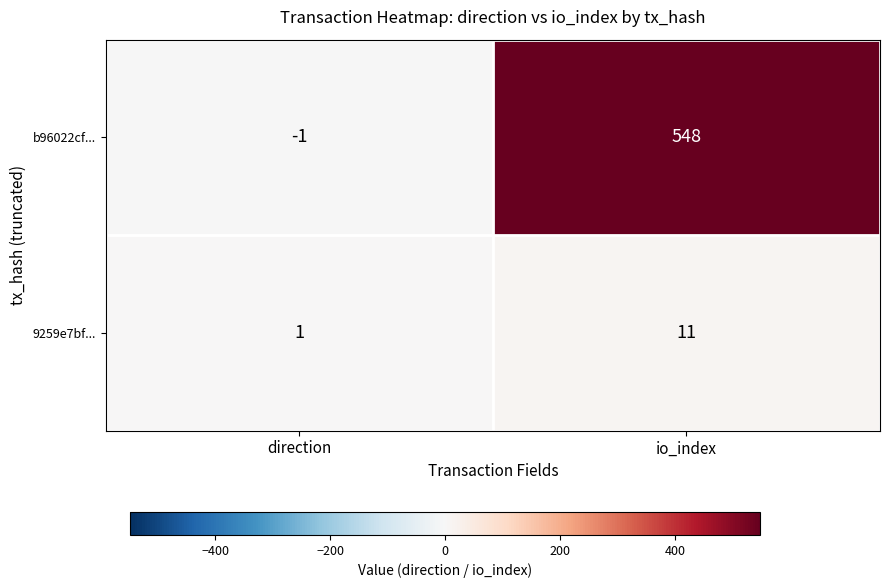

Rank the series at io_index from highest to lowest value.

b96022cf..., 9259e7bf...